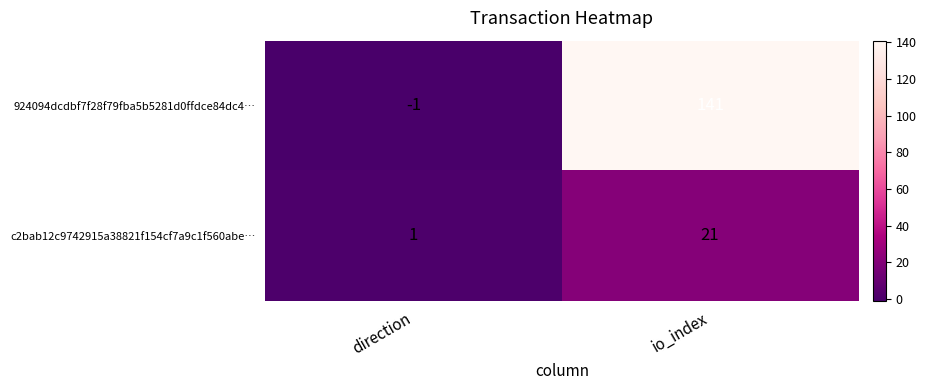

What is the spread (max minus min) of values at io_index?

120